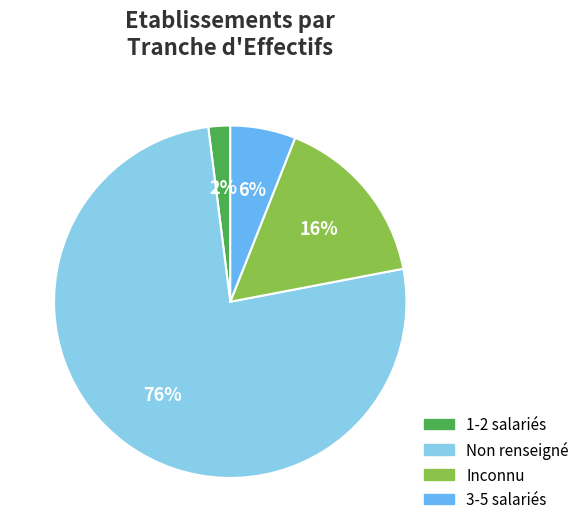

To the nearest percent, what is the difference between the largest and smallest slice percentages?

74%